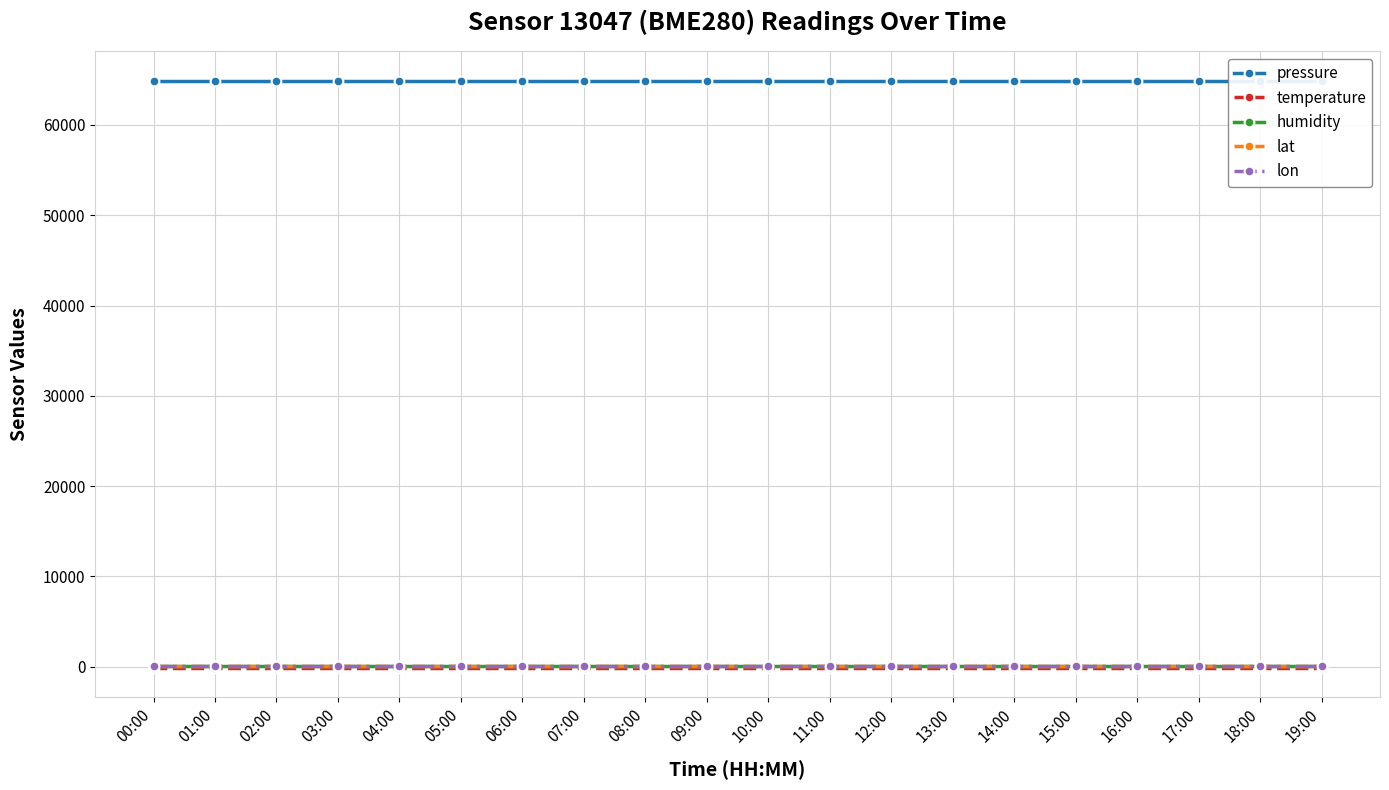

At 17:00, list the series in order from smallest to largest.

temperature, lon, lat, humidity, pressure